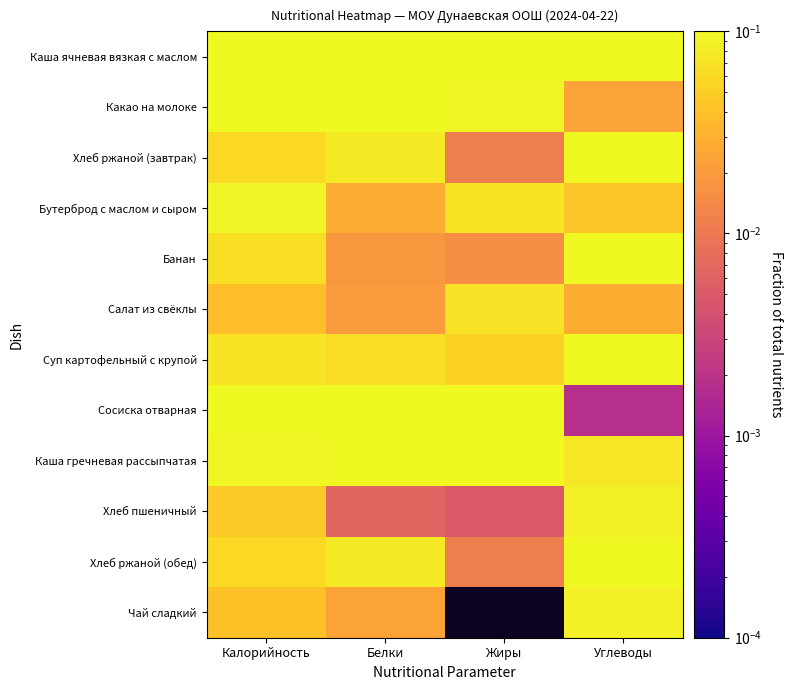

Which has a higher value, Углеводы or Белки?

Углеводы